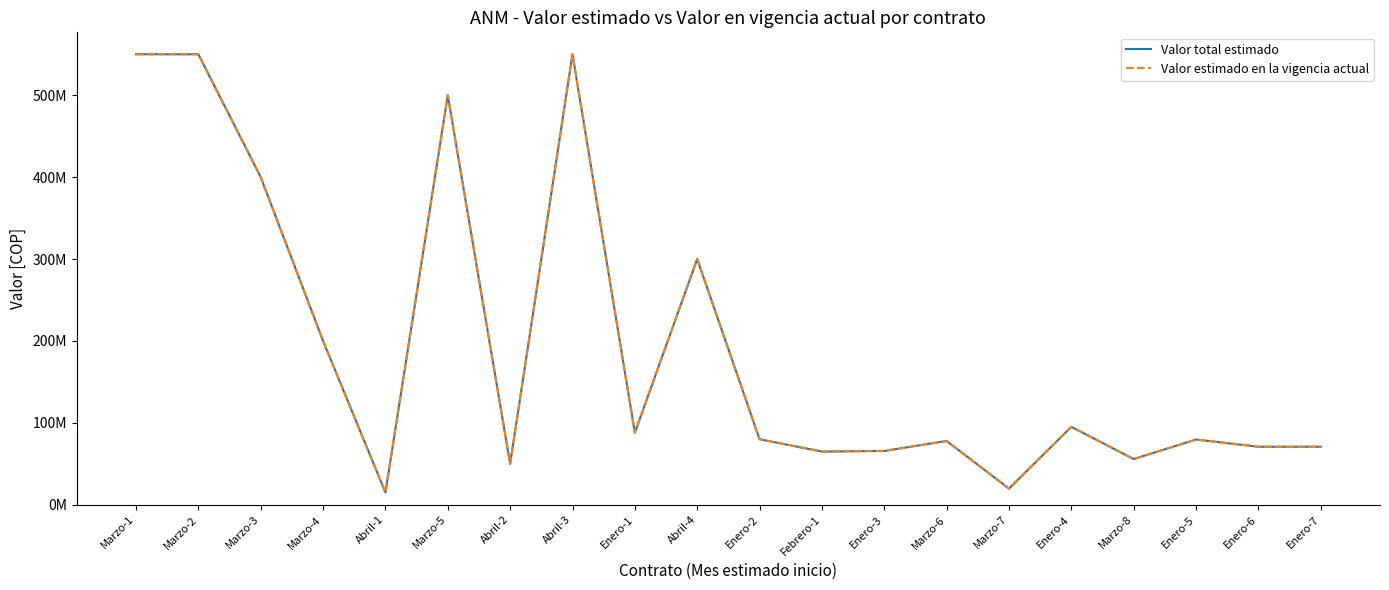

What is the smallest value displayed?

15000000